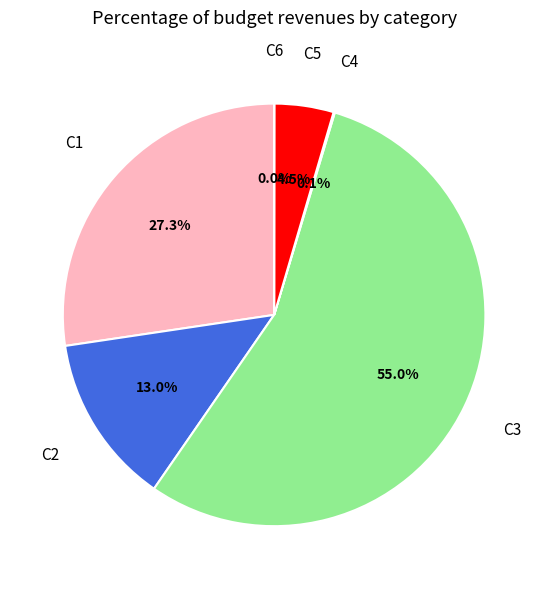

Is there any slice that represents more than half of the pie?

Yes